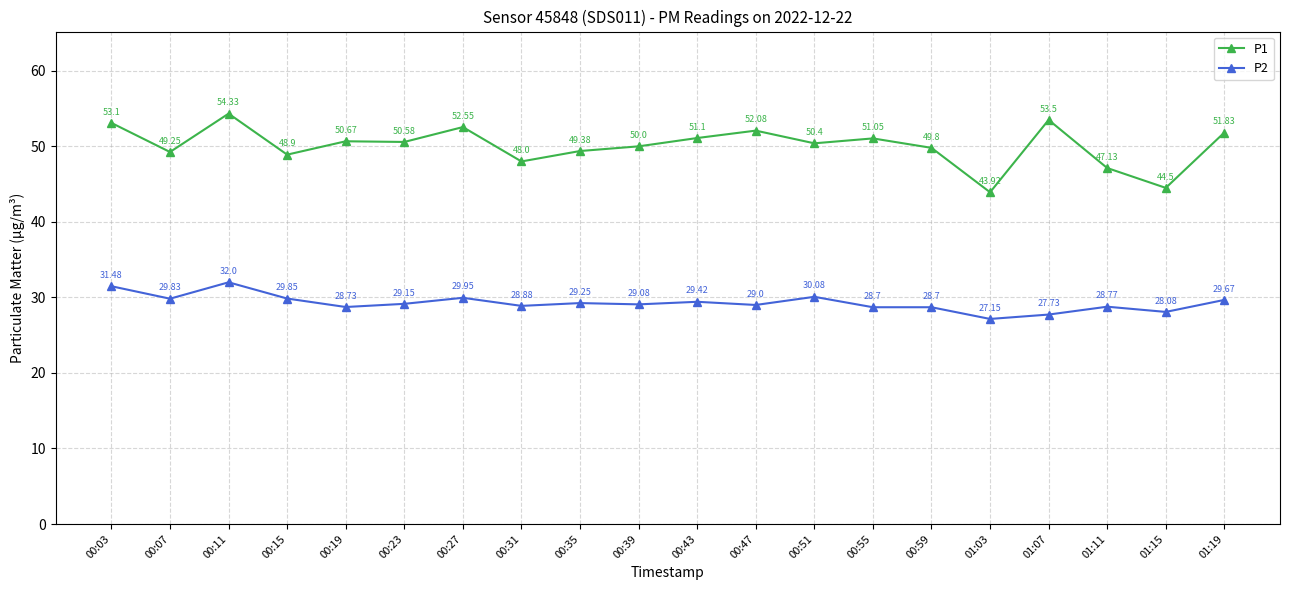

Rank the series by their average value, from lowest to highest.

P2, P1